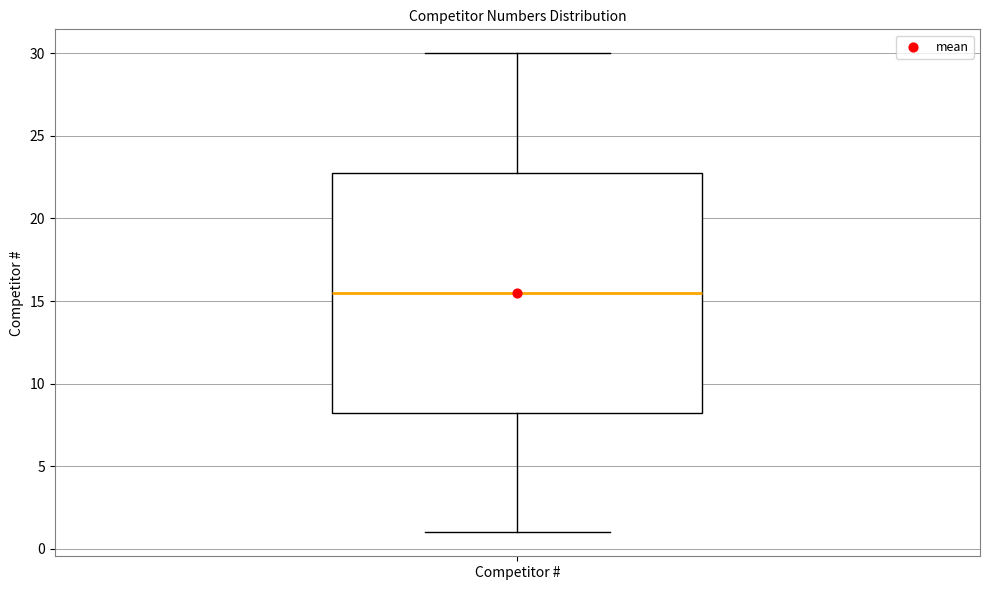

Where does the lower whisker of the box for Competitor # end on the y-axis? The values are not printed on the chart, so give them approximately, as read against the axis.

1.0